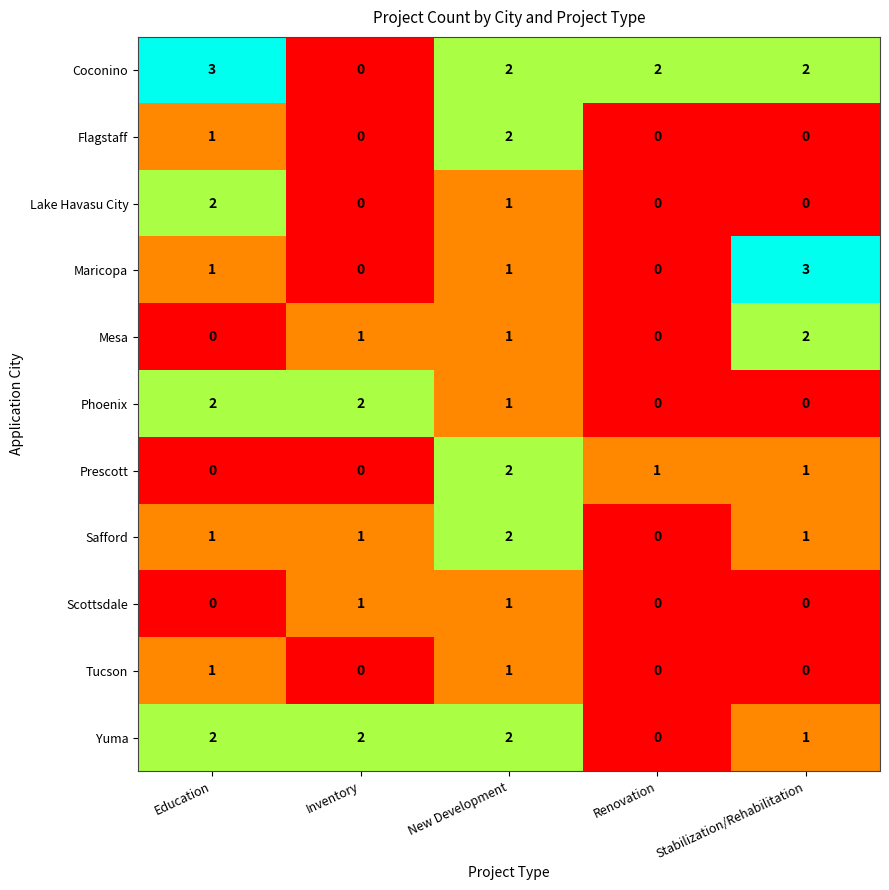

Is it true that Scottsdale equals 0 at Renovation?

True